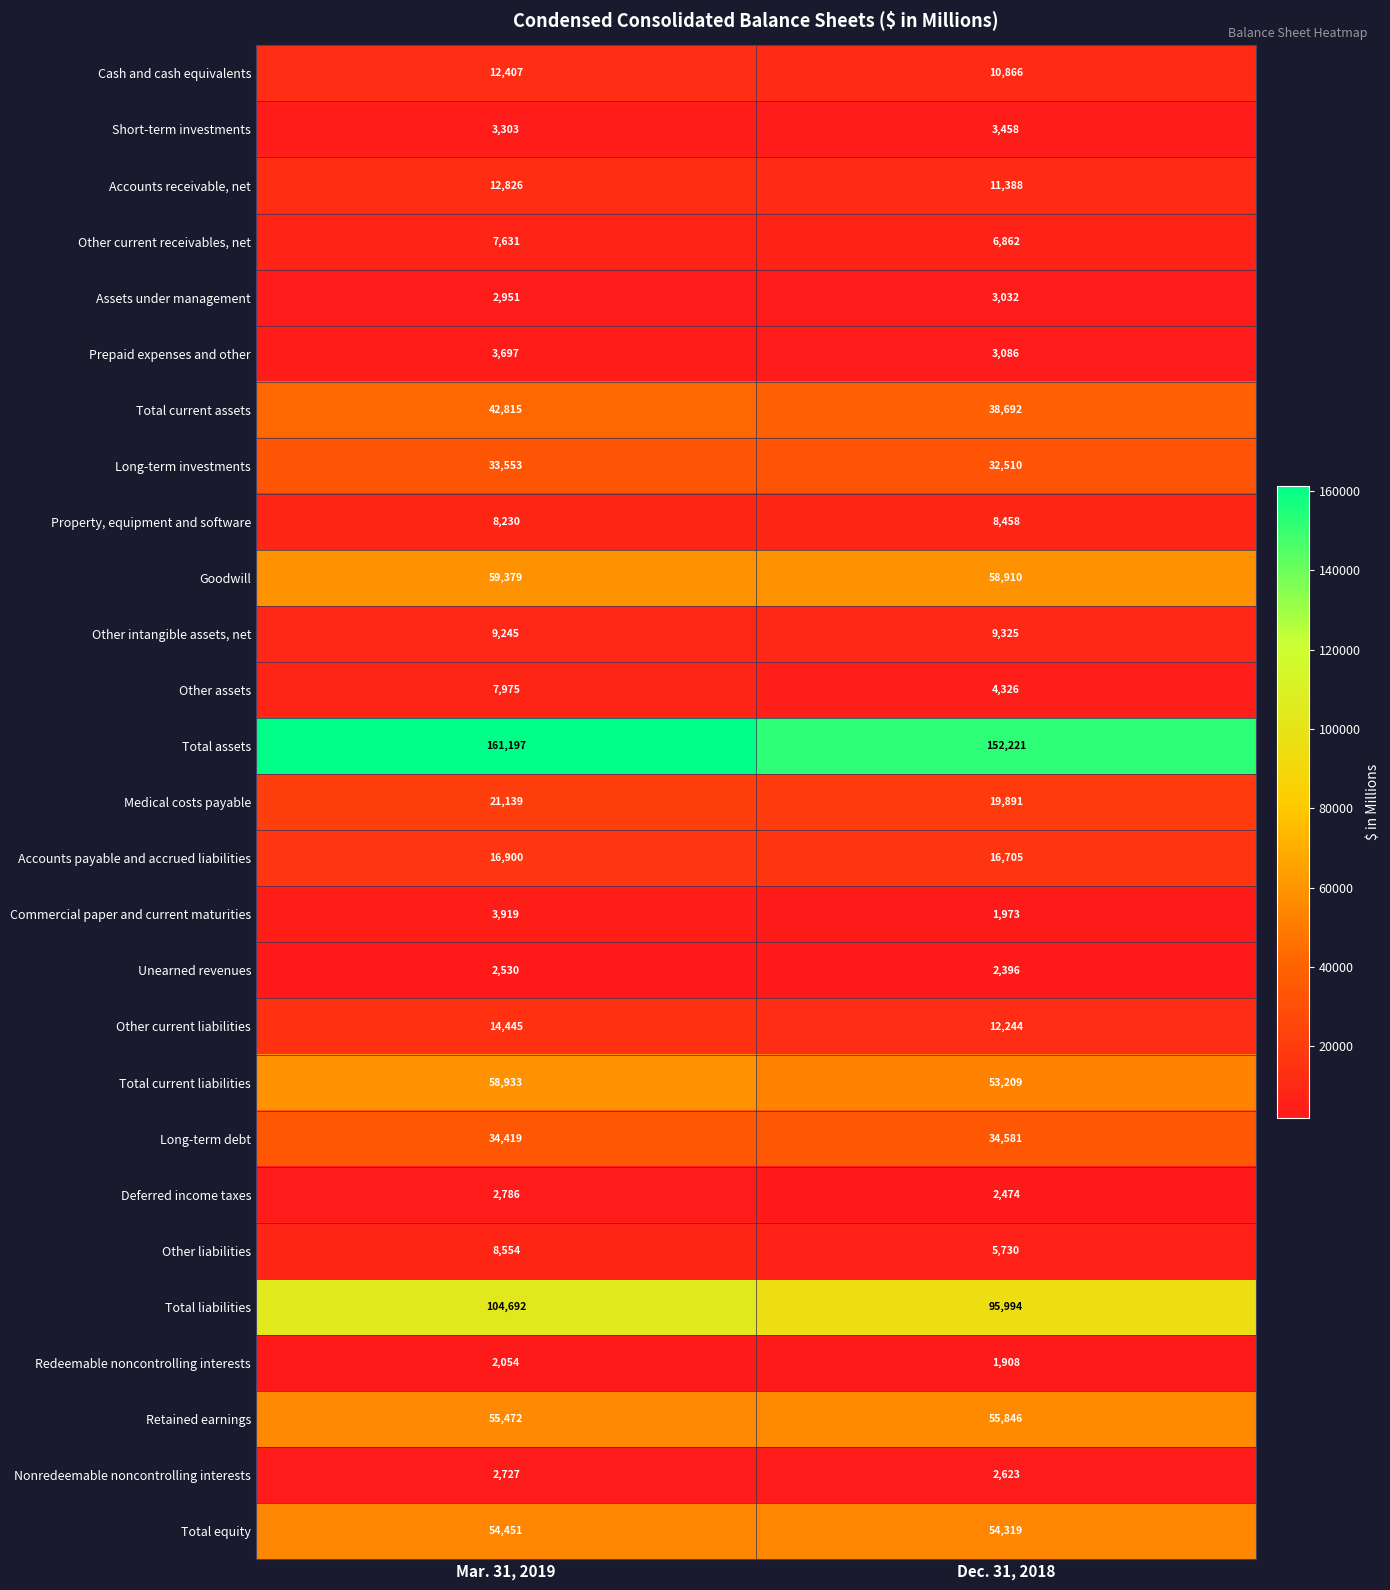

Between Mar. 31, 2019 and Dec. 31, 2018, which series saw the biggest shift?

Total assets